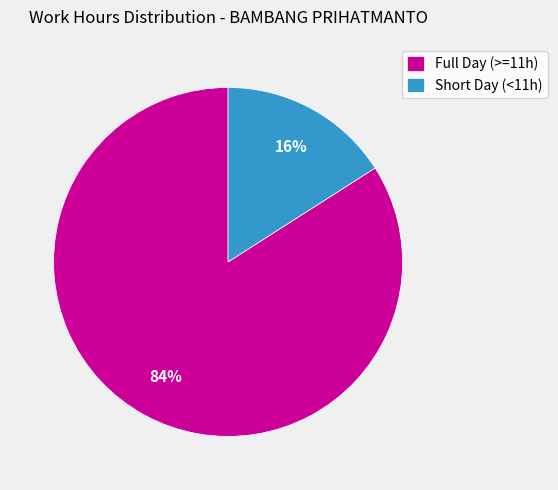

How many segments does this pie chart have?

2